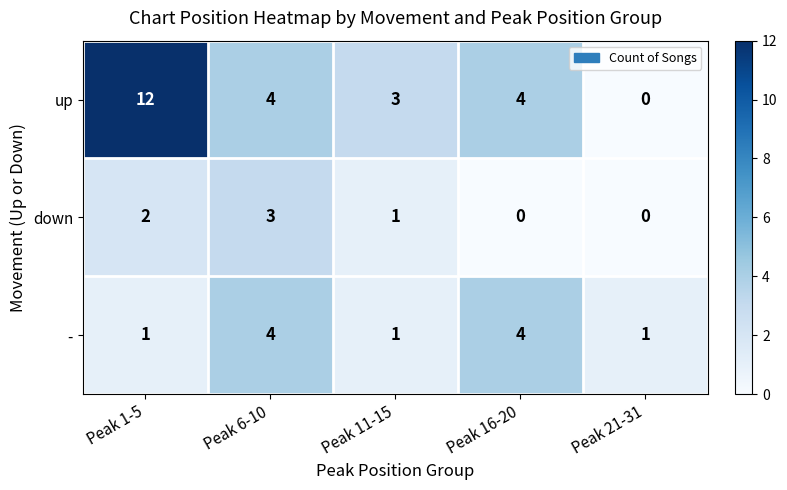

Which category has the lowest value in the up series?

Peak 21-31